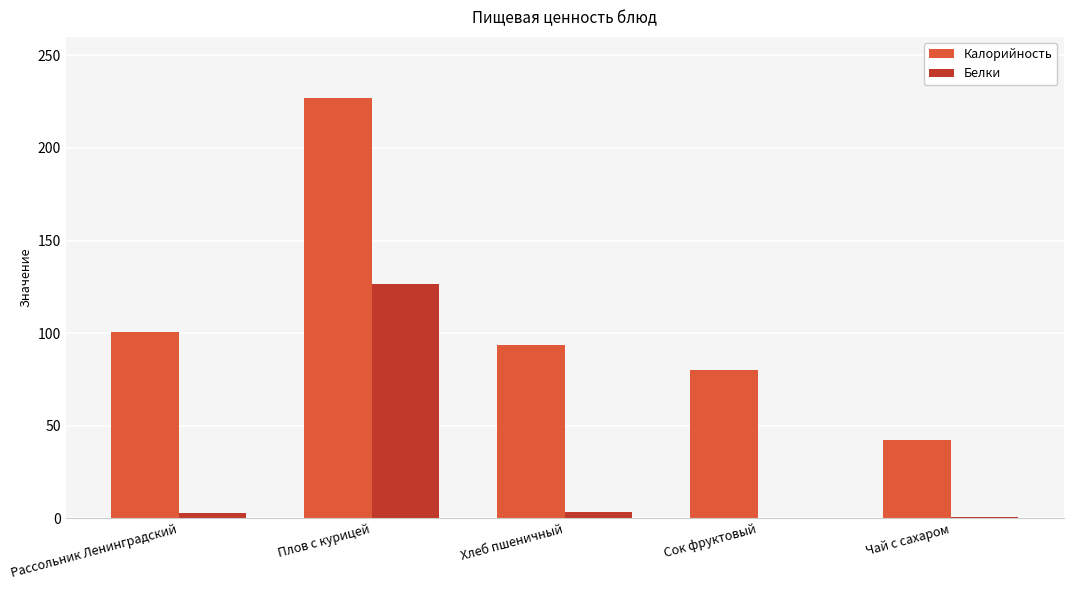

Which series changed the most between Плов с курицей and Хлеб пшеничный?

Калорийность